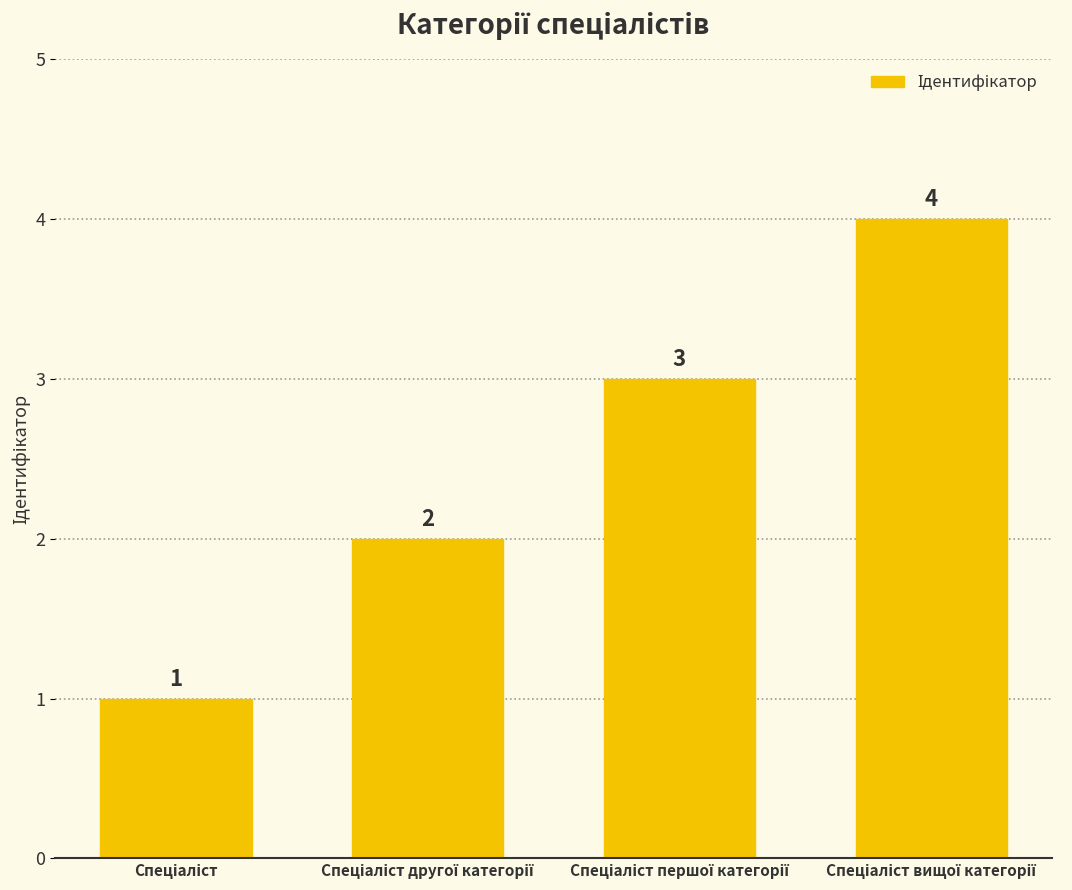

Count the values in the range 2 to 4.

3